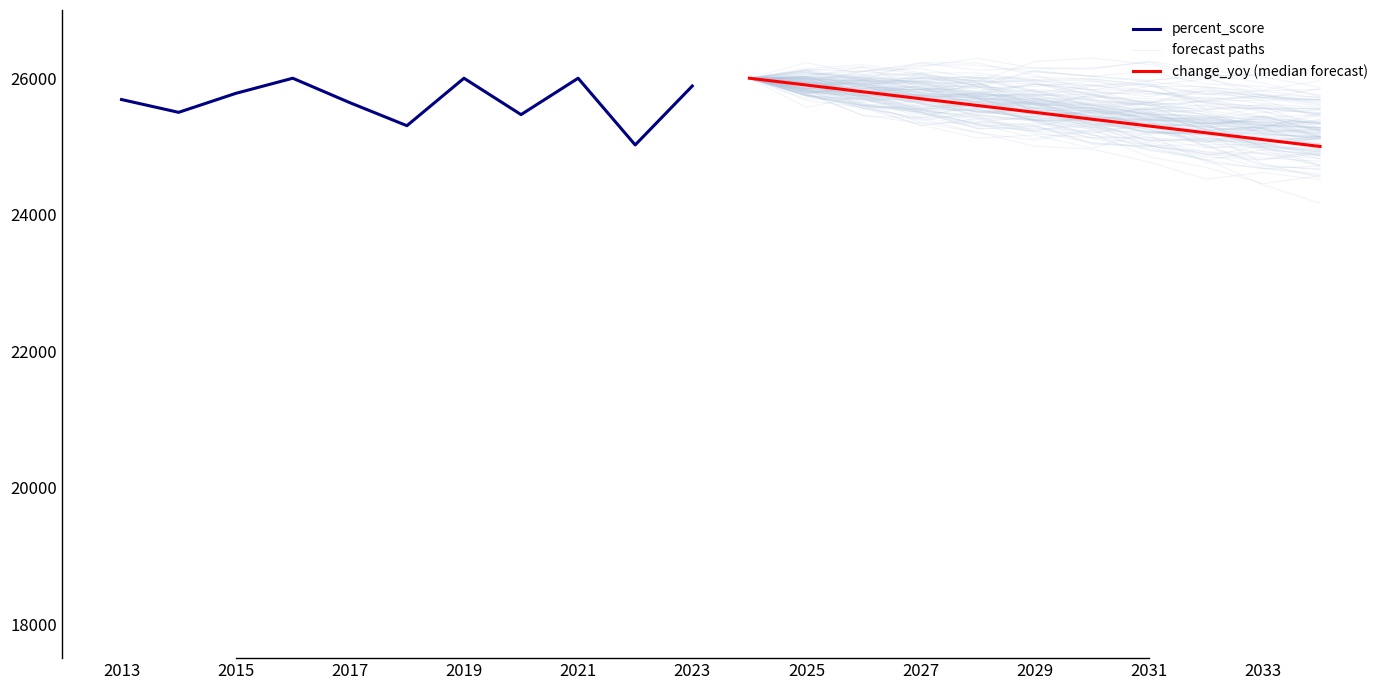

Is the value of forecast paths at 2023 greater than the value of percent_score at 2025?

No